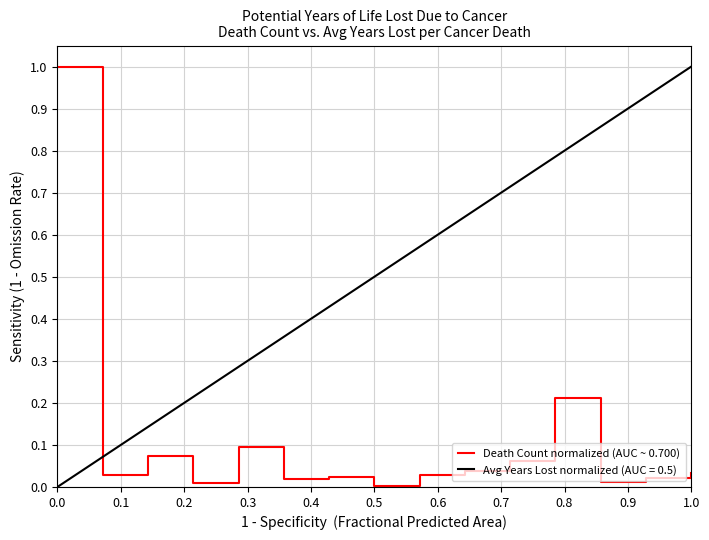

Is it true that the value at 1.0 is 0.0?

False